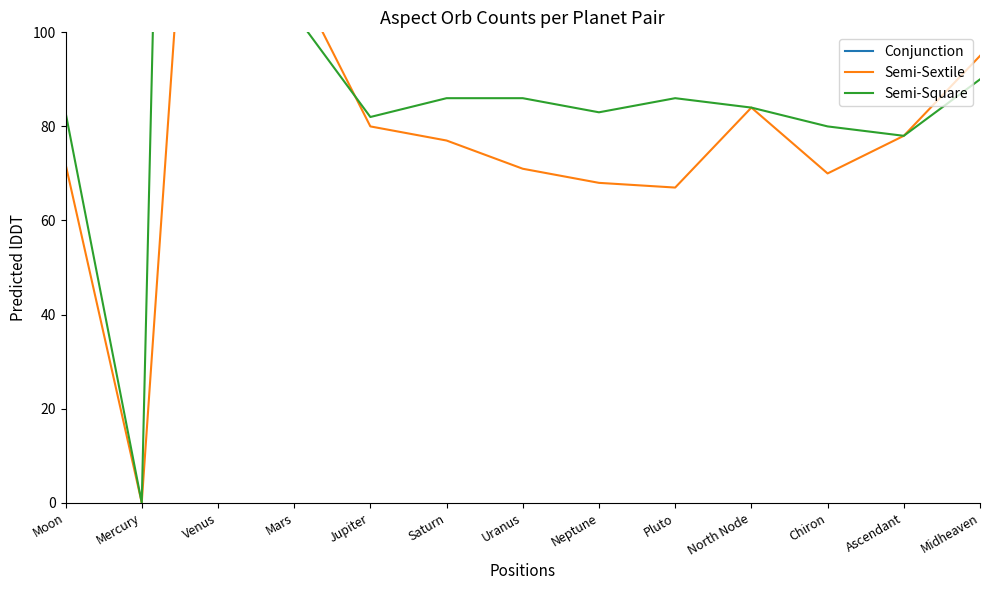

What is the average value of the Conjunction series?

173